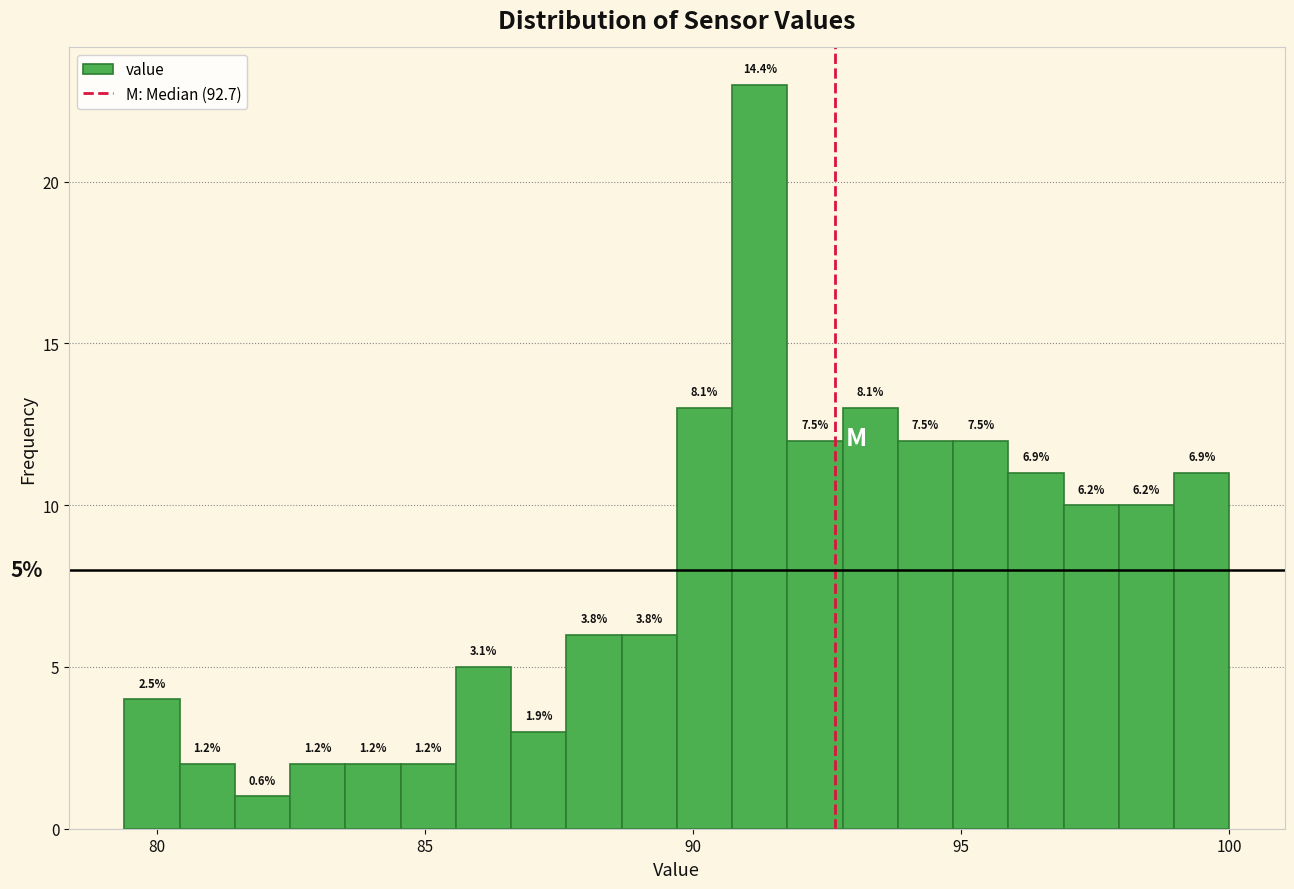

Read against the x-axis, roughly where is the centre of the tallest bar?

91.0